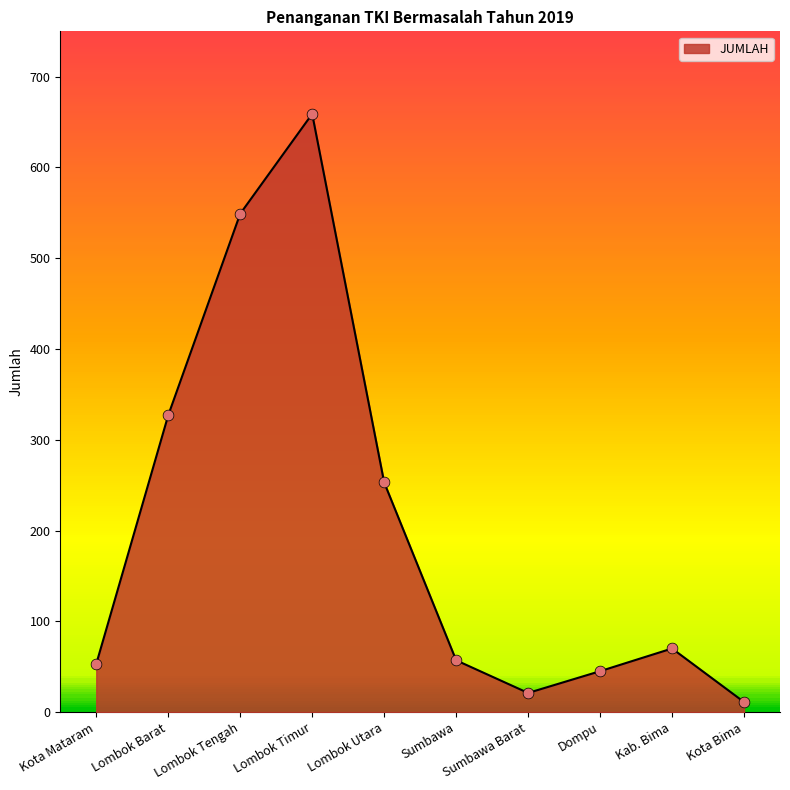

What is the change in value from Kab. Bima to Kota Bima?

-59